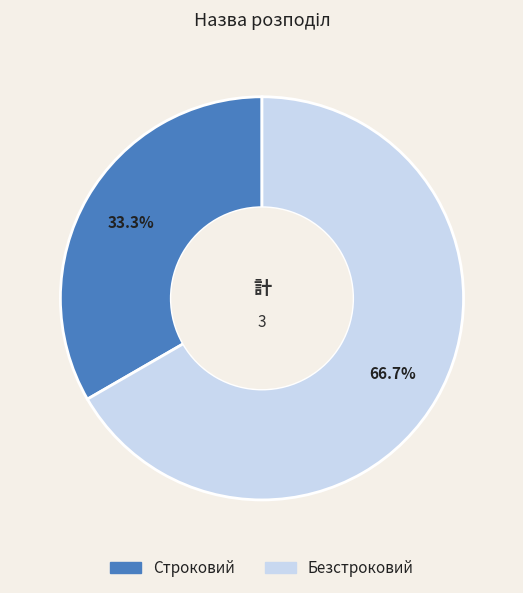

How many slices are in this pie chart?

2